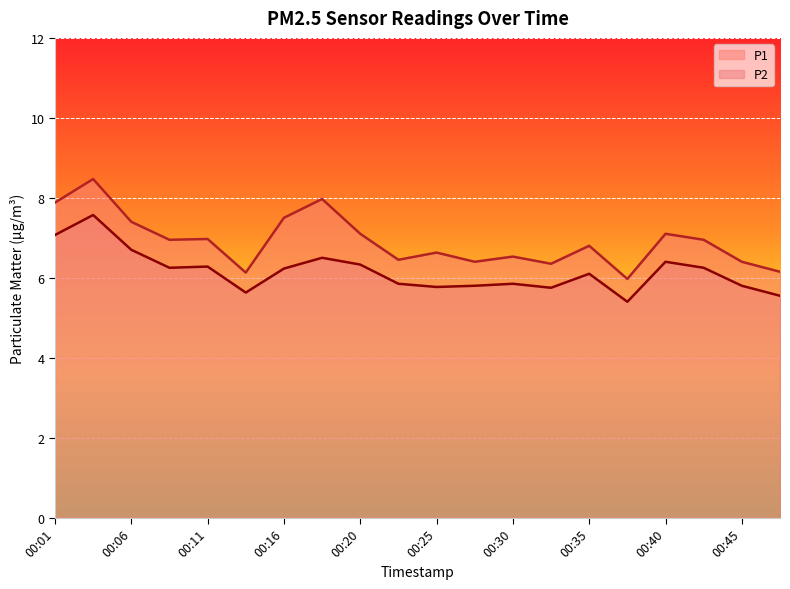

At 00:25, list the series in order from largest to smallest.

P1, P2